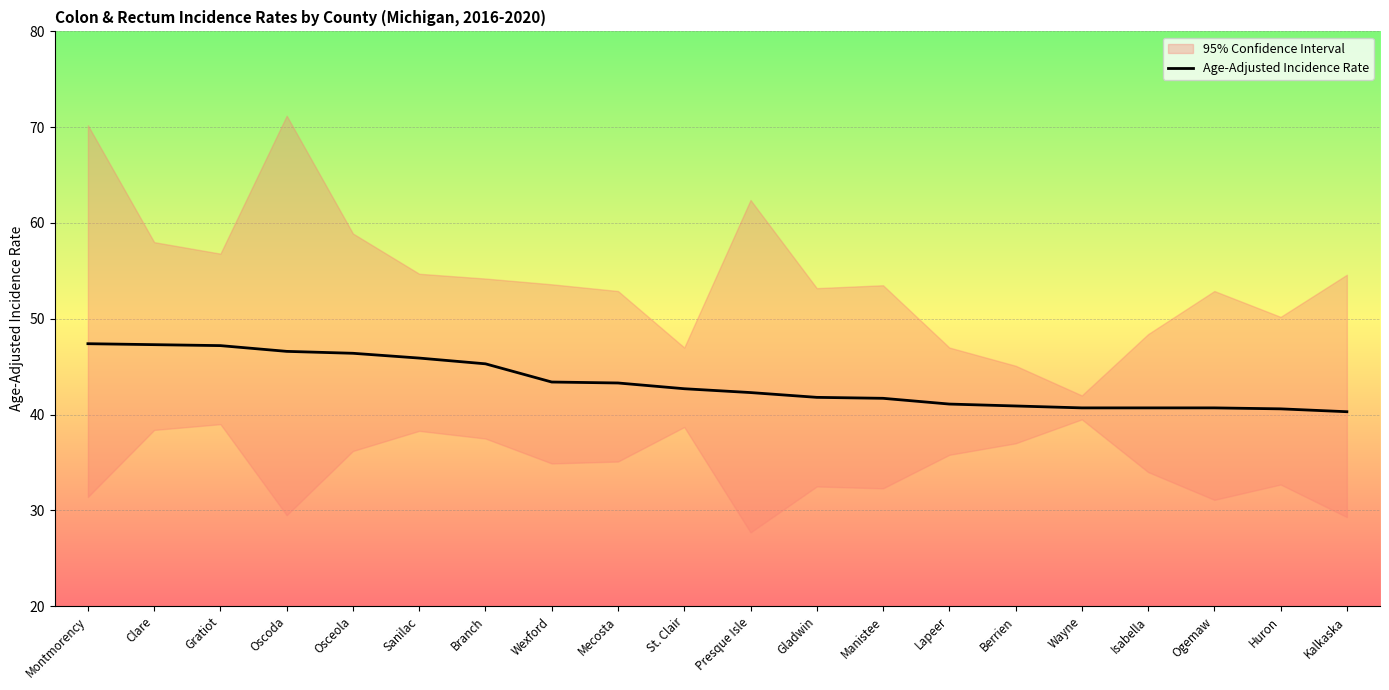

True or false: there are more than 2 points higher than both neighbors.

False